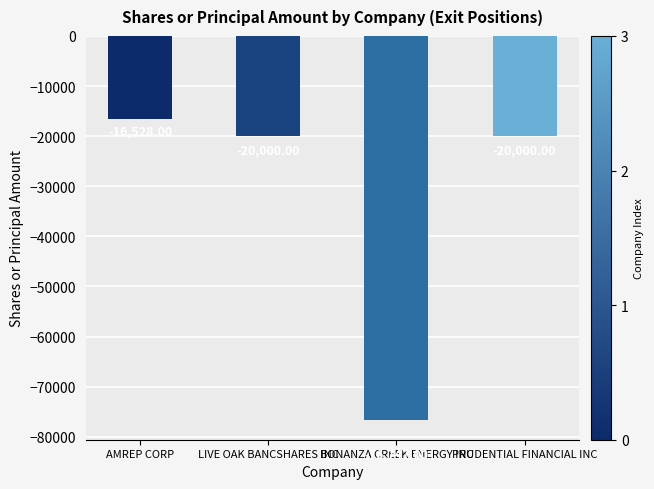

What is the label of the 2nd bar from the left?

LIVE OAK BANCSHARES INC